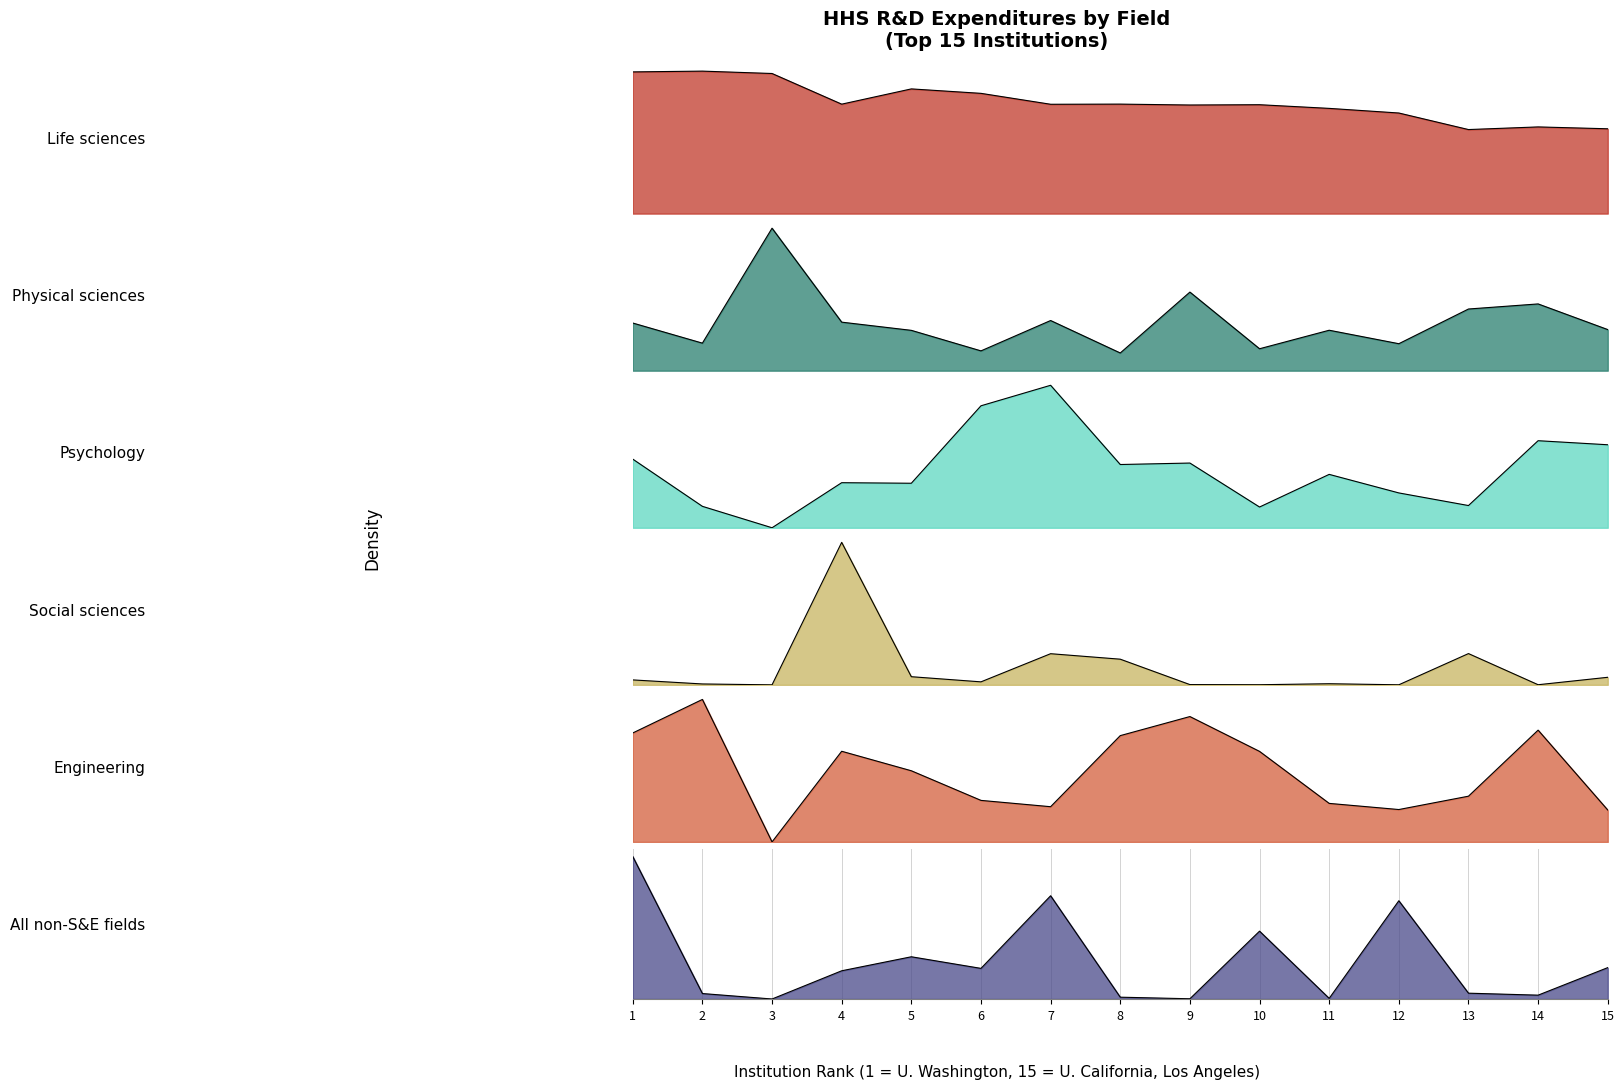

What is the difference between the Physical sciences values at 13 and 5?

0.1